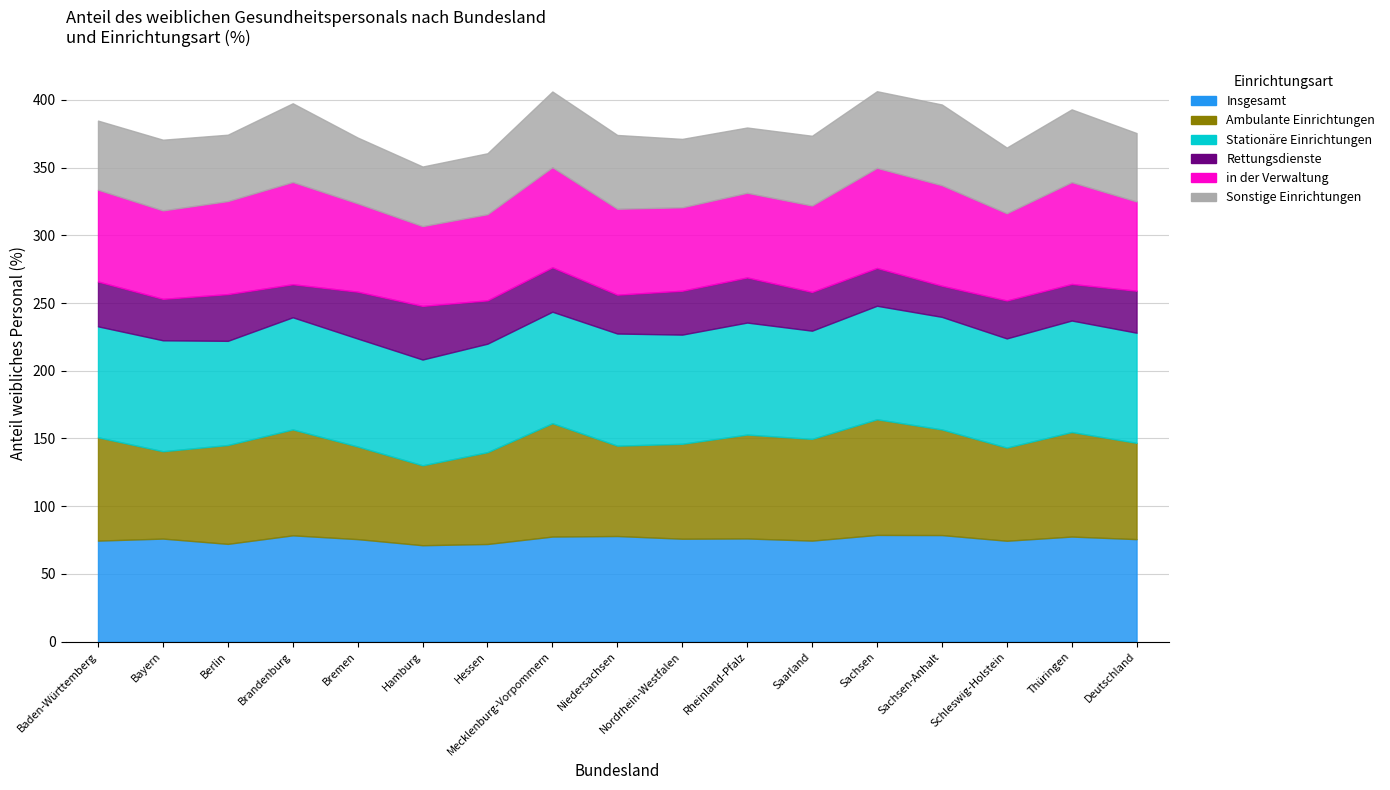

True or false: in der Verwaltung and Sonstige Einrichtungen intersect in this chart.

False